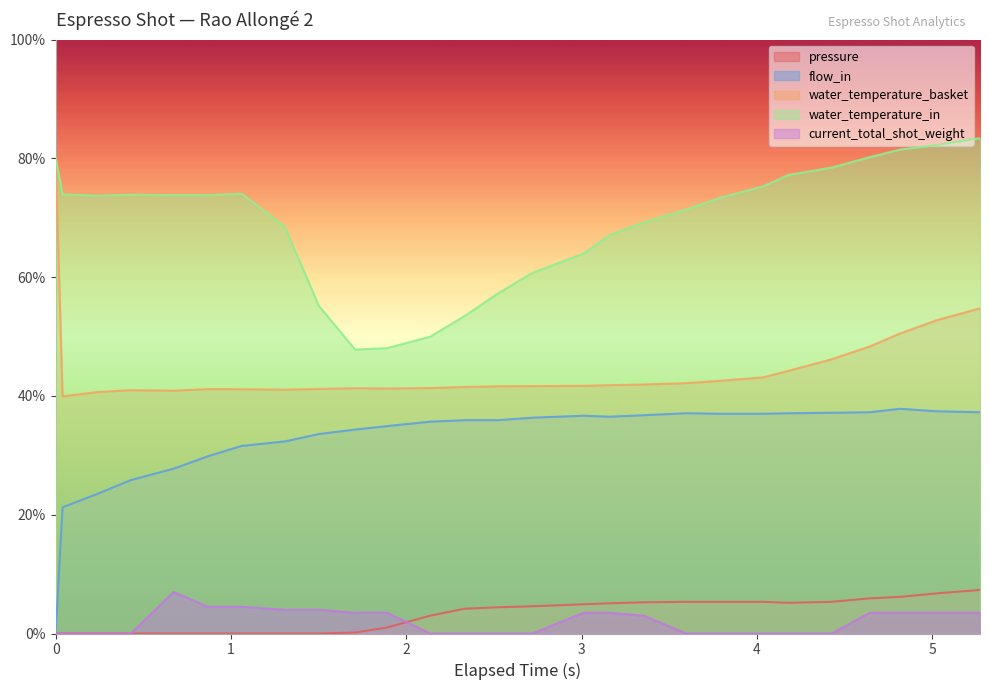

What is the maximum value shown in the chart?

83.4